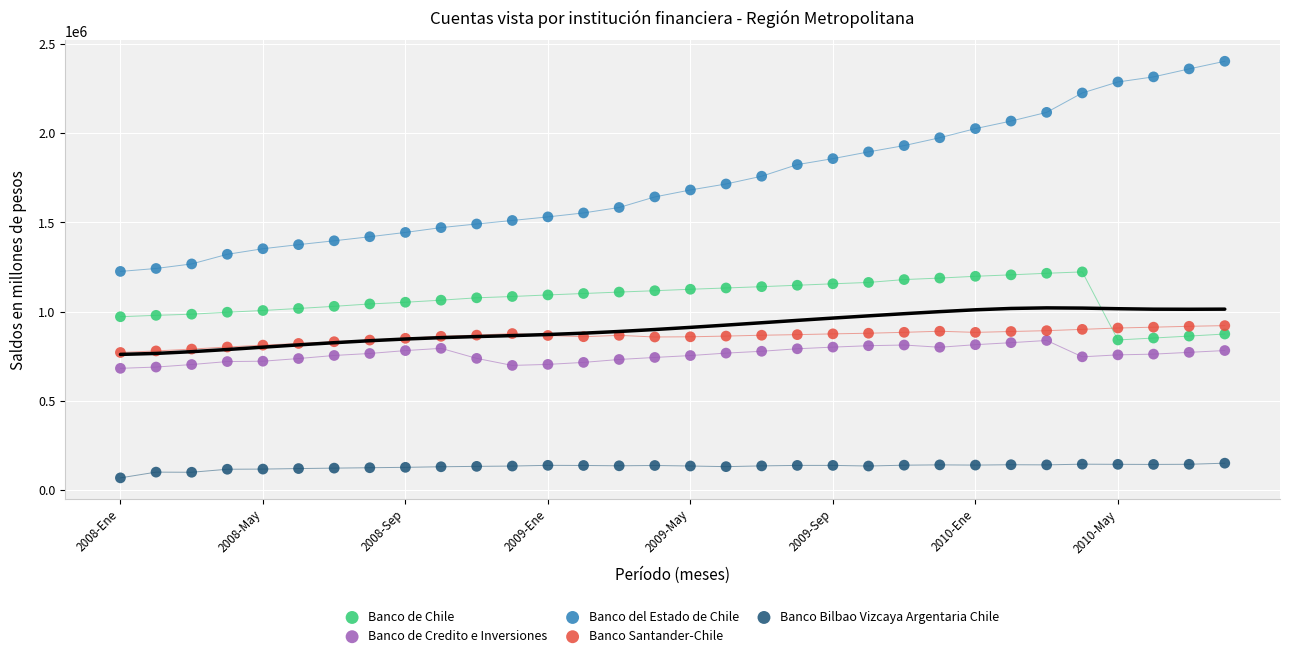

Across all data points, what is the range of Y values (max minus min)?

2334508